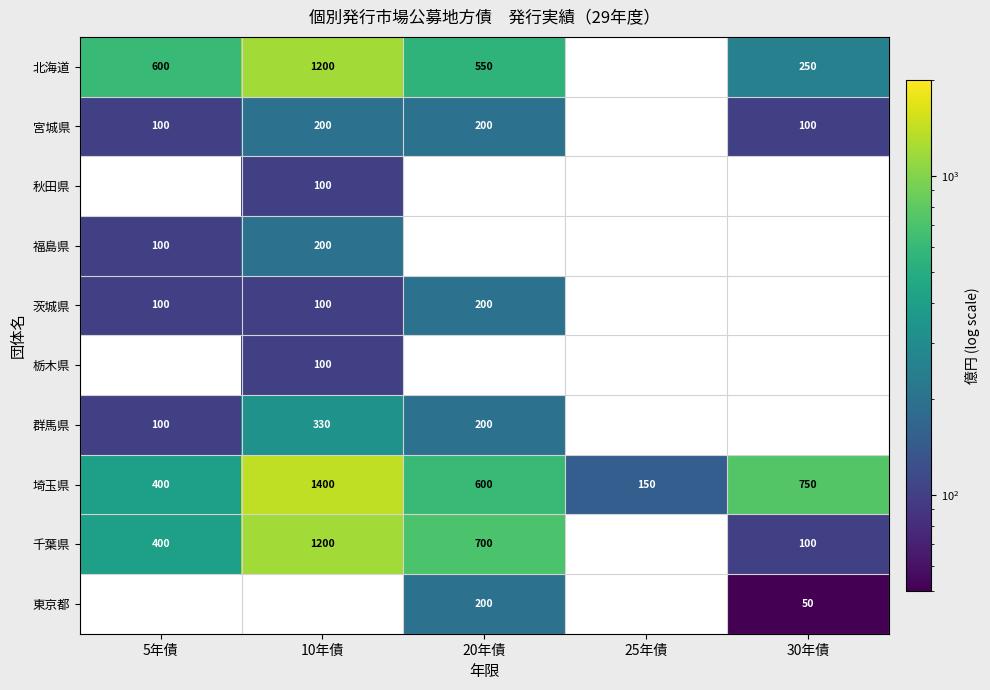

The 北海道 series shows 1200 at 10年債. True or false?

True